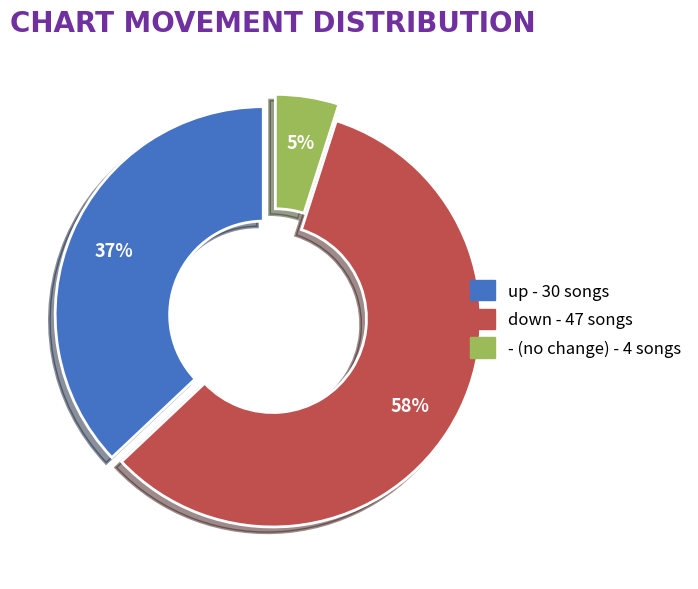

How many slices are in this pie chart?

3